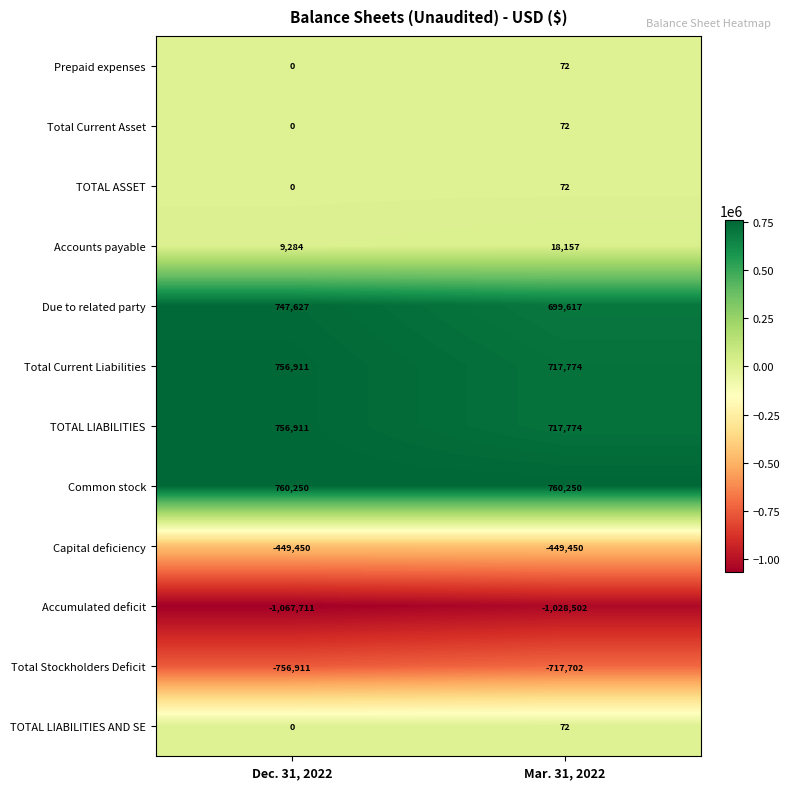

How many data points does each series have?

2